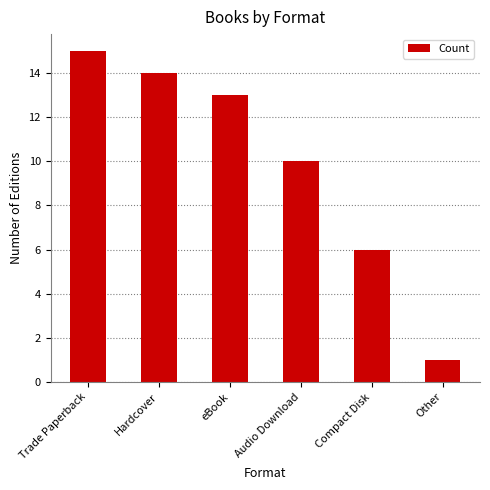

What is the average value?

10